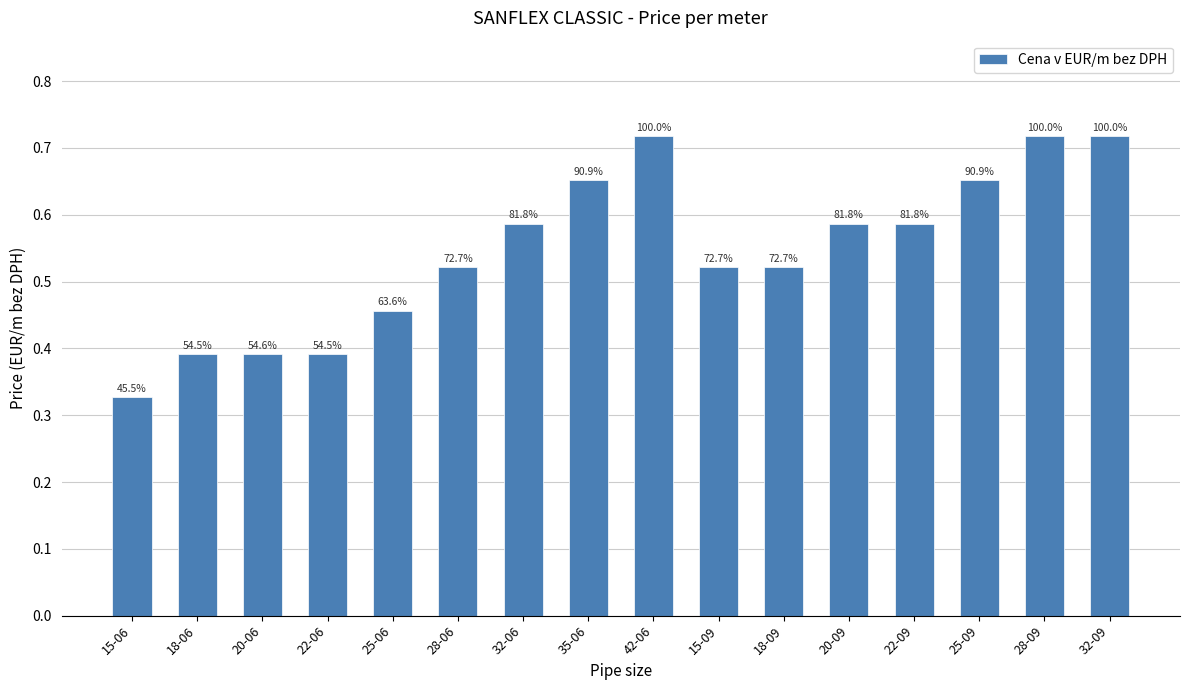

What is the sum of all values?

8.7